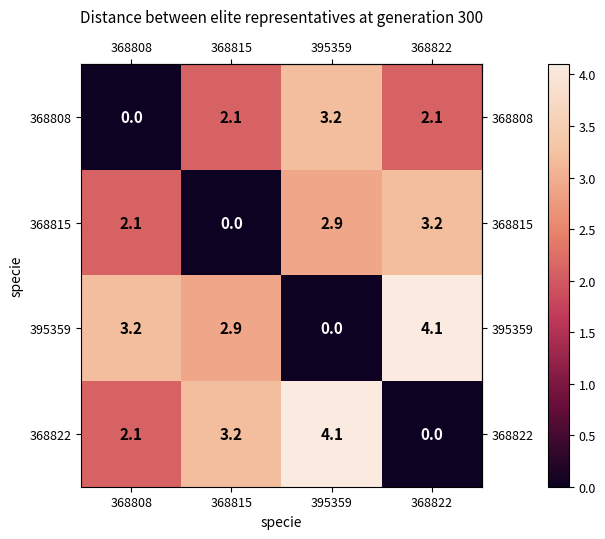

List the series in order of their overall mean, highest first.

395359, 368822, 368815, 368808